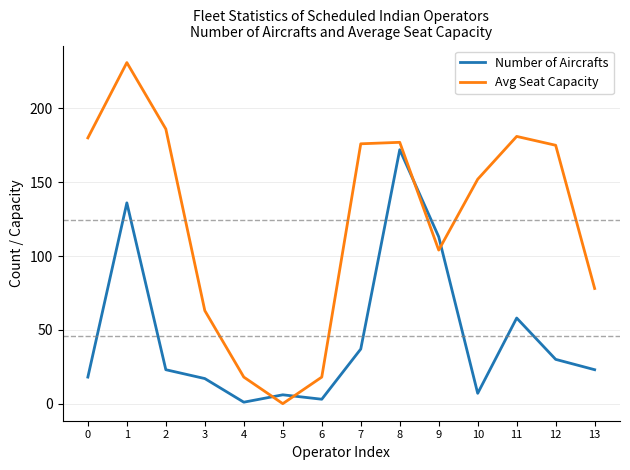

True or false: Number of Aircrafts and Avg Seat Capacity cross at least once.

True